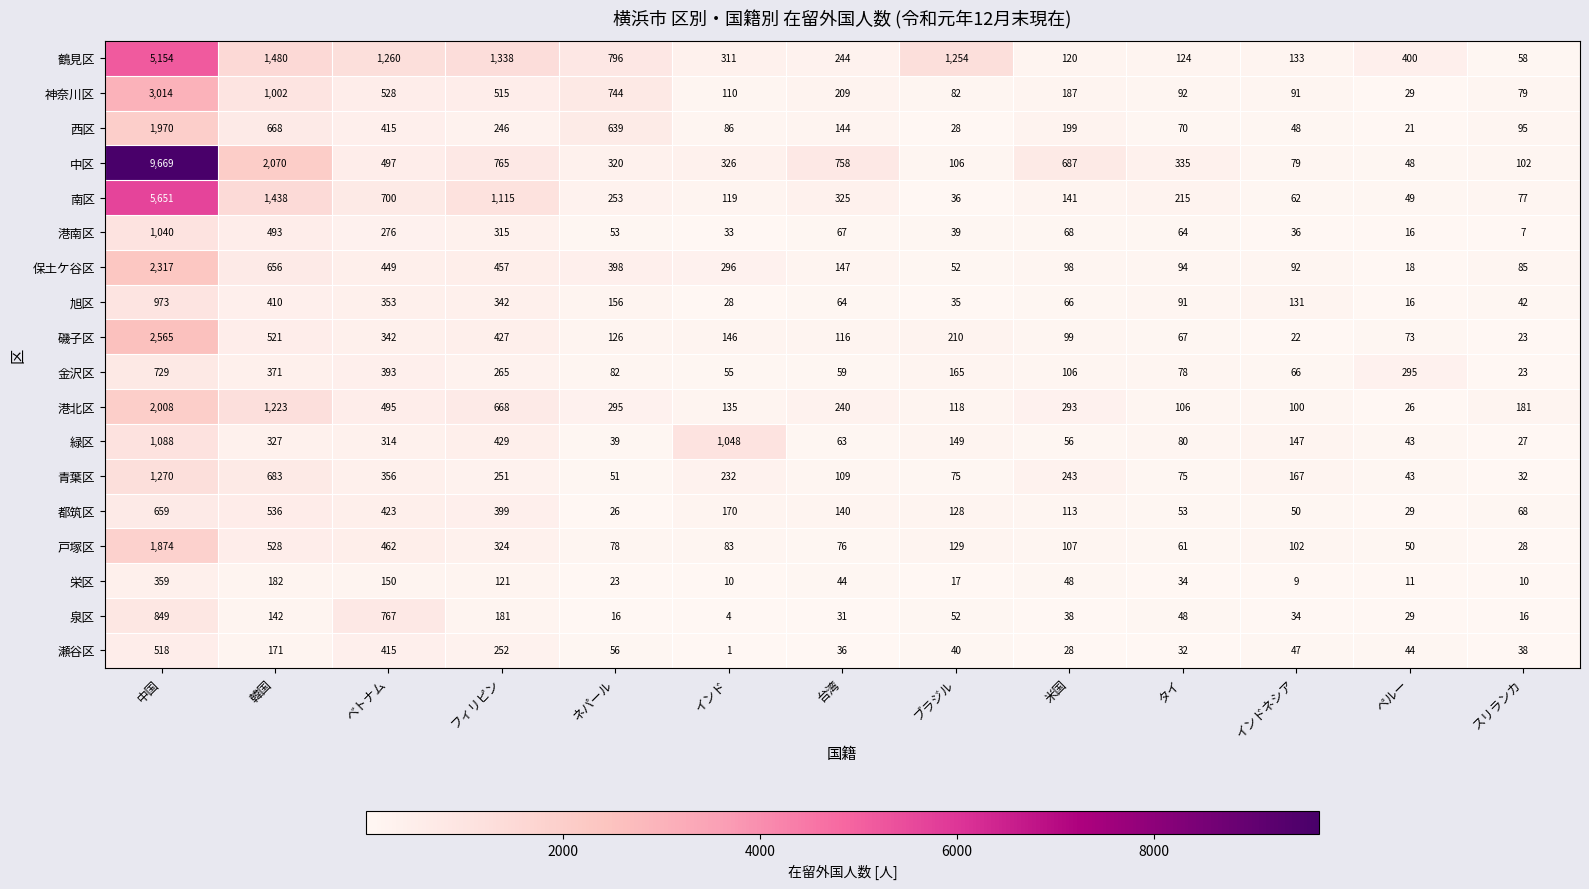

What is the minimum value for 中区?

48